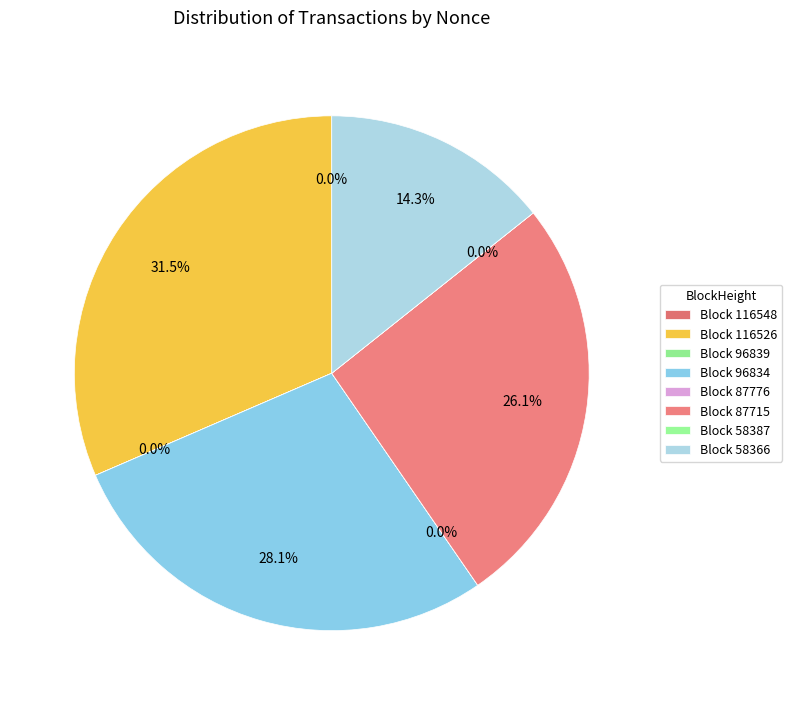

Which category has the biggest portion of the pie?

116526